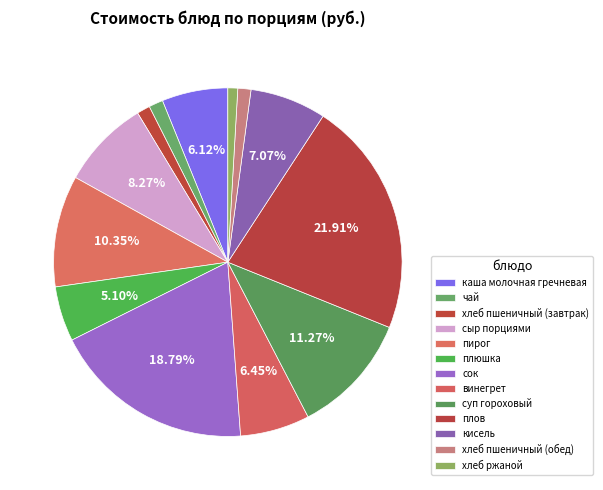

True or false: винегрет accounts for 6% of the total.

True